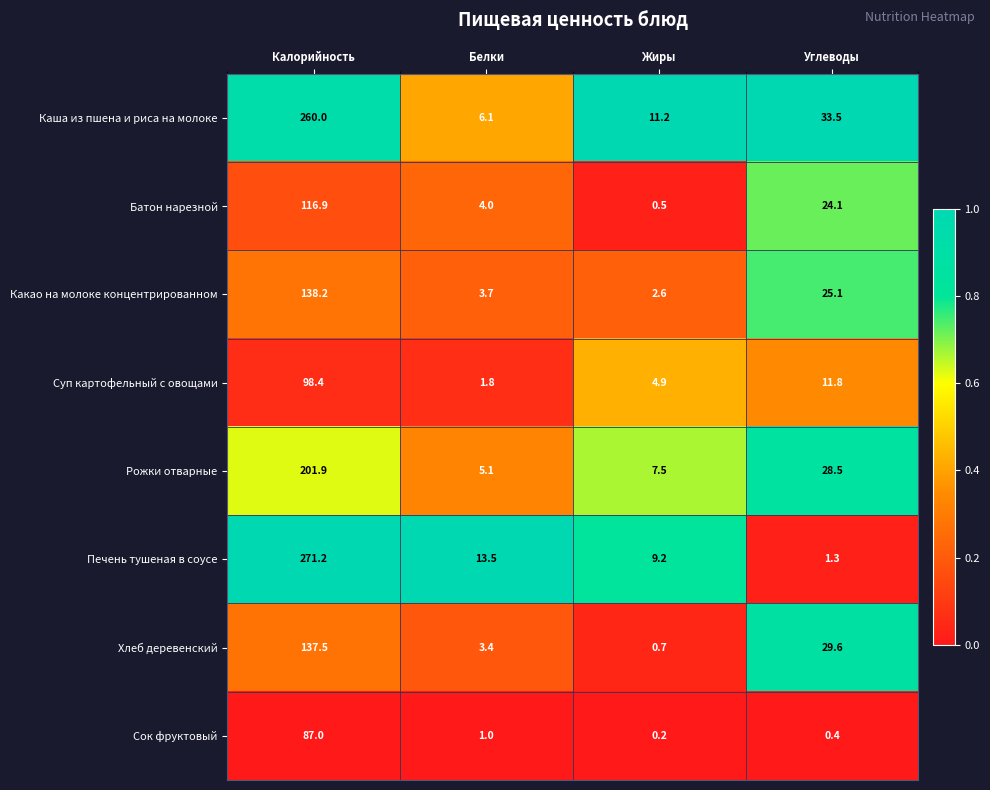

Between Калорийность and Углеводы, which series saw the biggest shift?

Печень тушеная в соусе